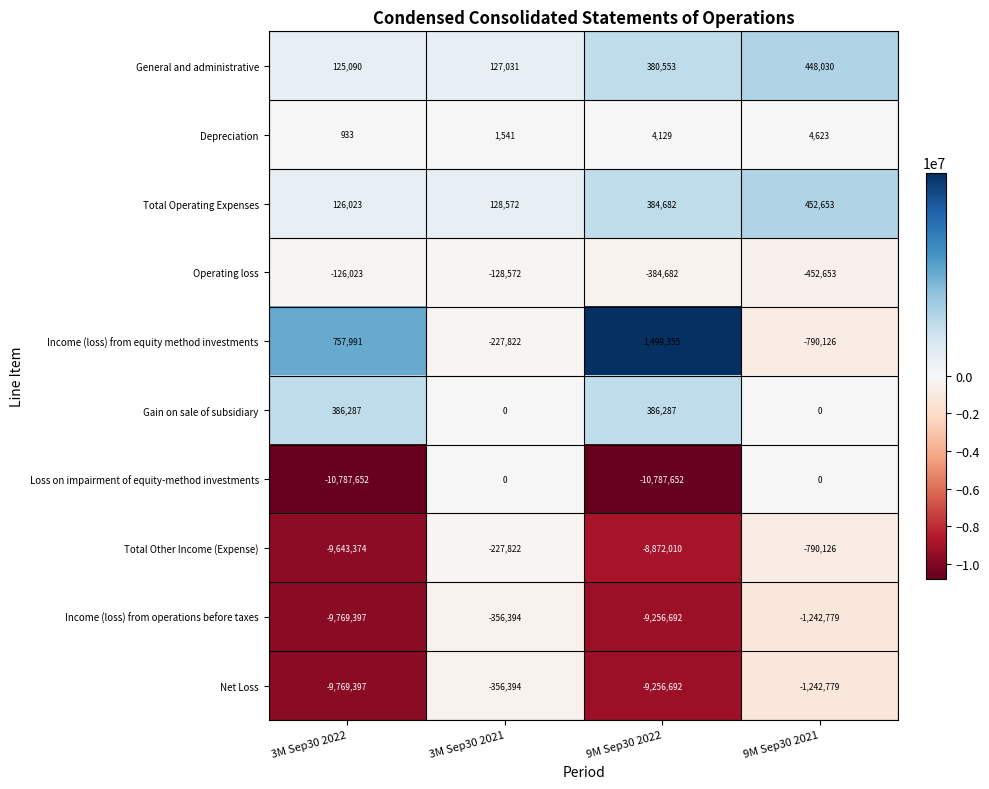

The value of Total Other Income (Expense) at 3M Sep30 2022 is -9643374. True or false?

True